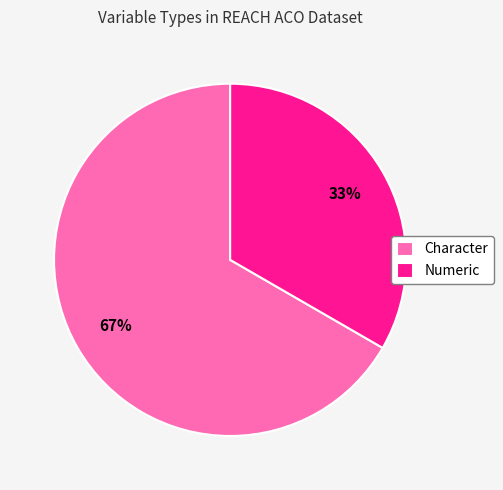

Which category has the smallest portion of the pie?

Numeric